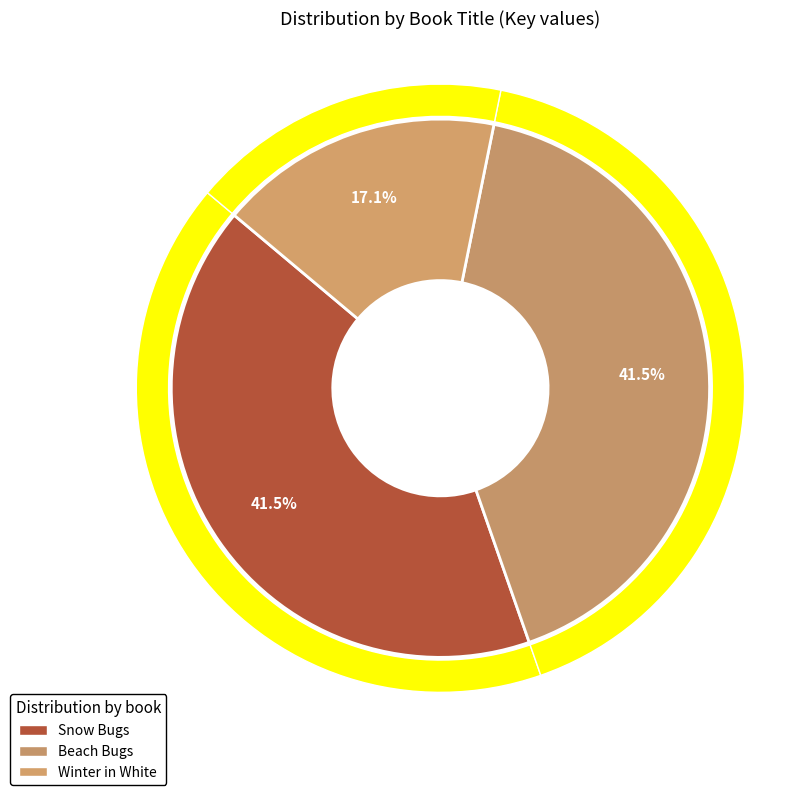

What is the change in value from Beach Bugs to Winter in White?

-26301264